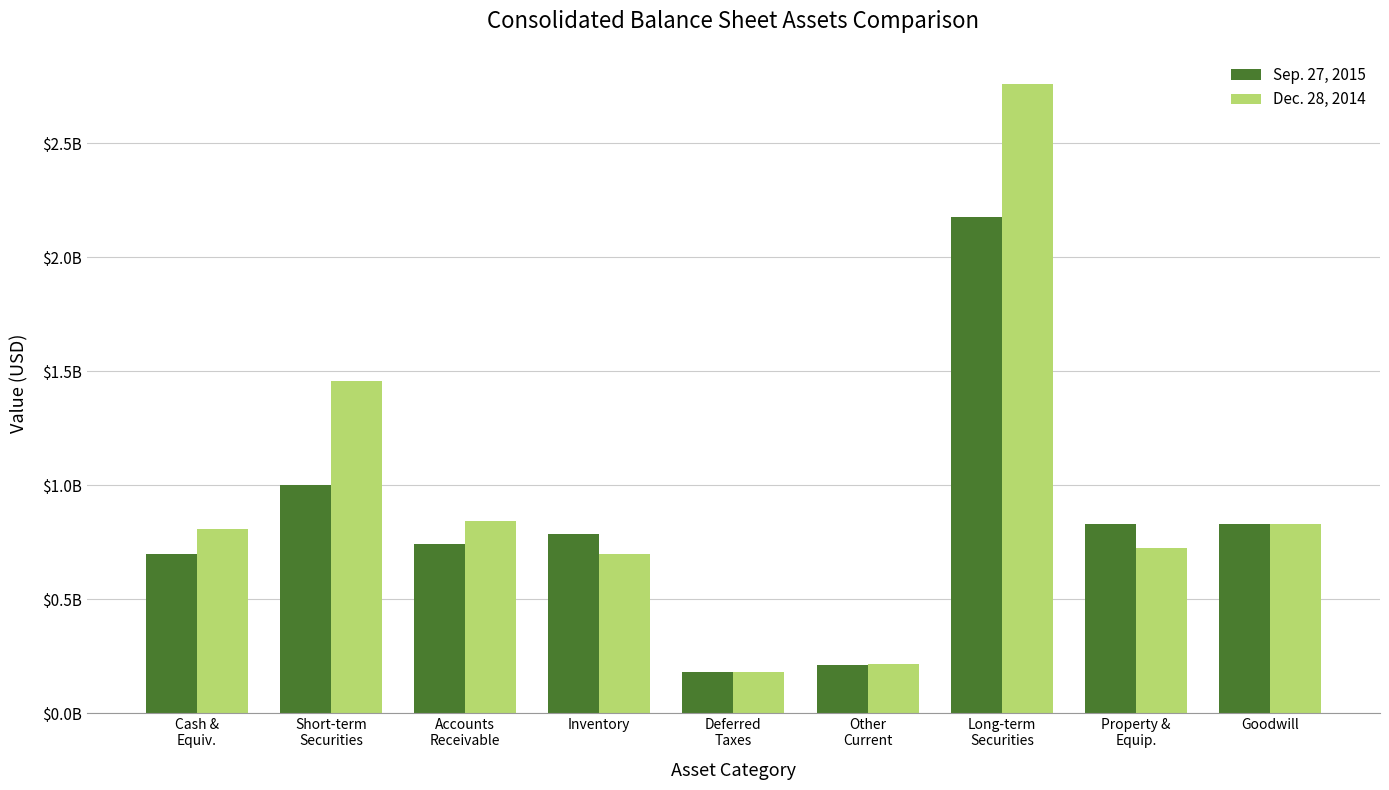

Are the bars grouped side by side (vs. stacked)?

Yes